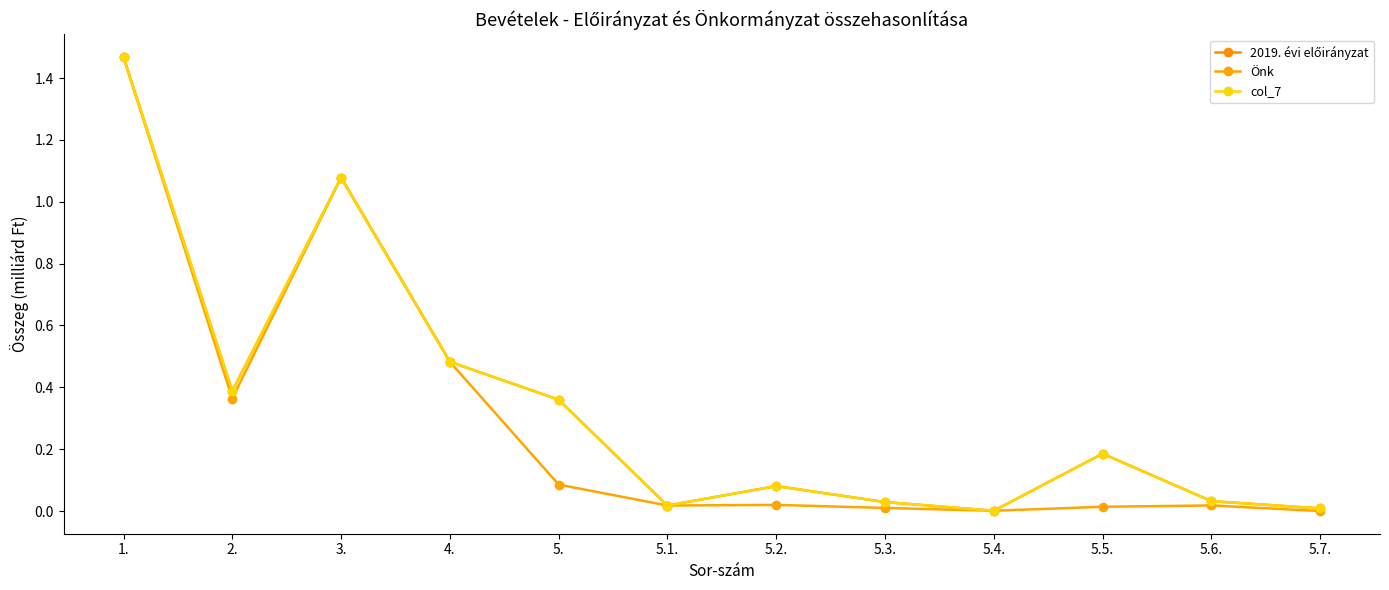

The Önk series shows 1.5 at 1.. True or false?

True